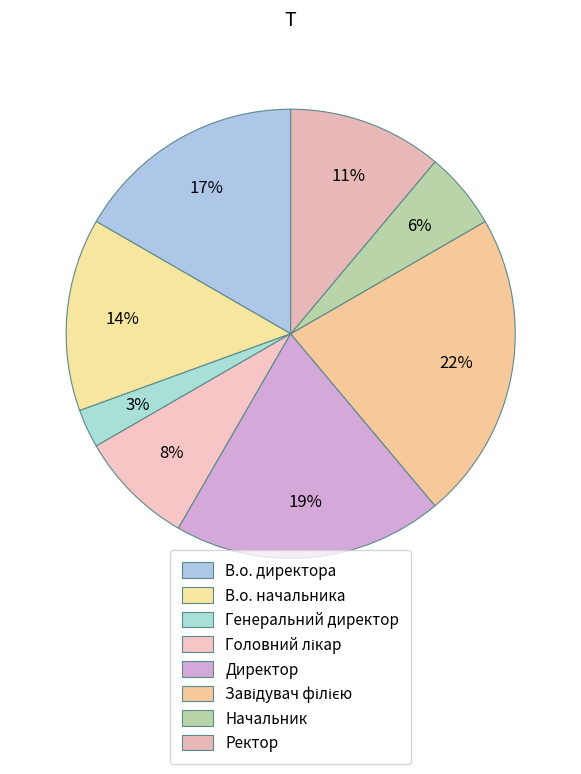

To the nearest percent, what is the average slice percentage?

12%